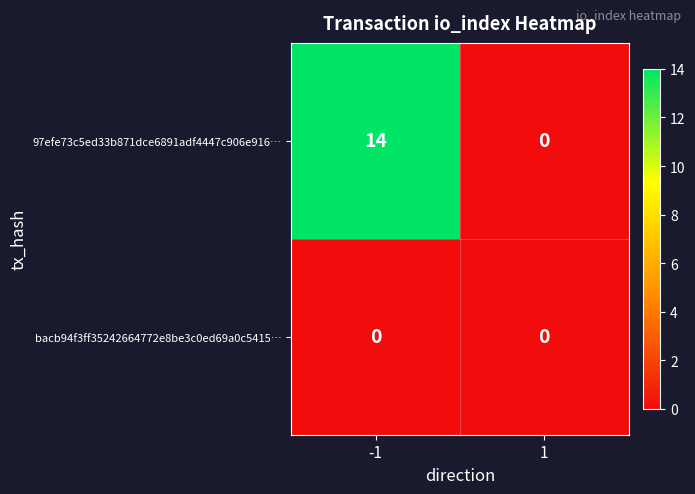

Is the value of bacb94f3ff35242664772e8be3c0ed69a0c5415… at -1 greater than the value of 97efe73c5ed33b871dce6891adf4447c906e916… at -1?

No